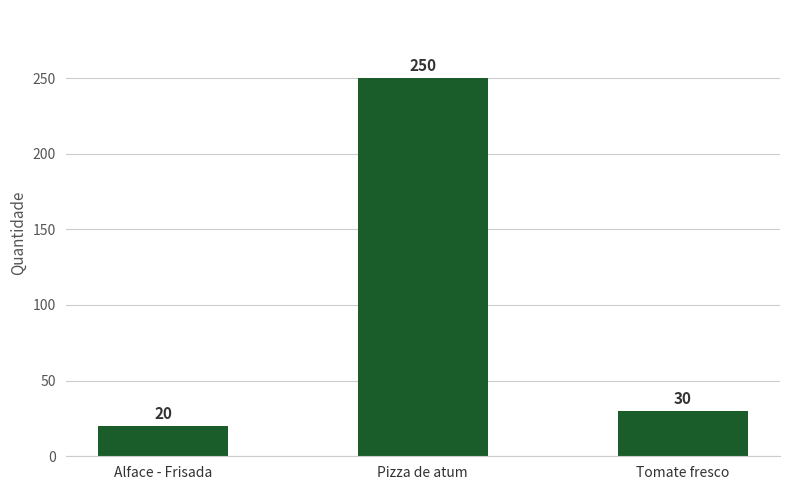

Between Pizza de atum and Tomate fresco, which is larger?

Pizza de atum